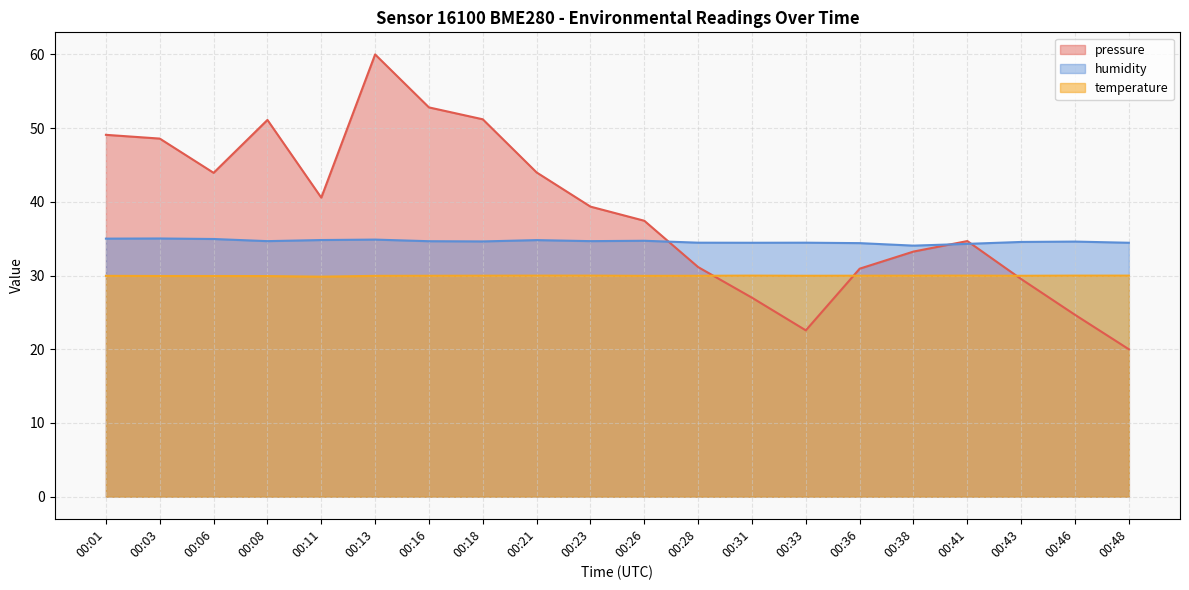

Between 00:36 and 00:01, which is larger?

00:01